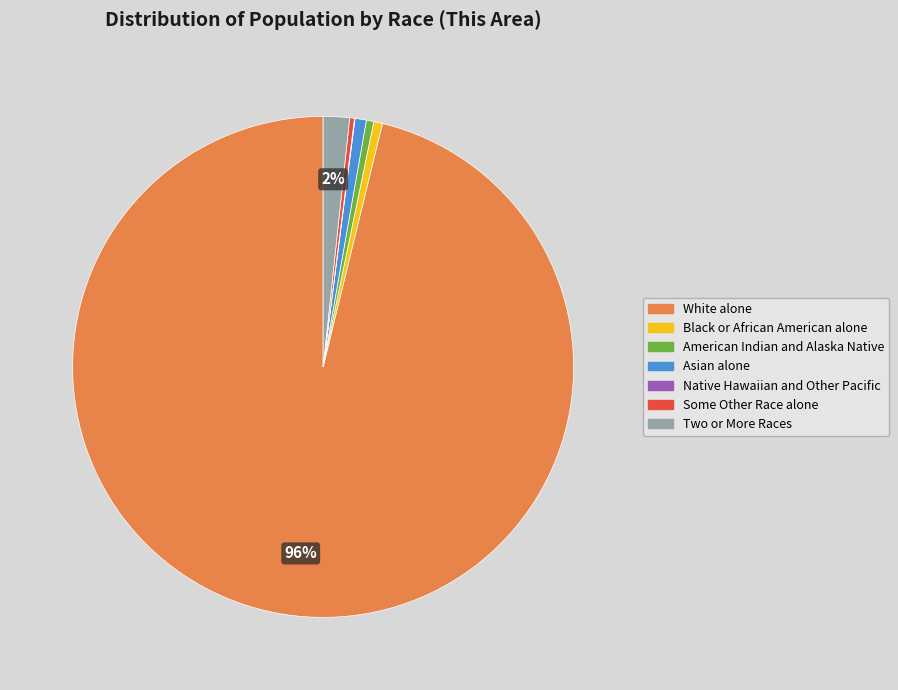

To the nearest percent, what is the average slice percentage?

14%